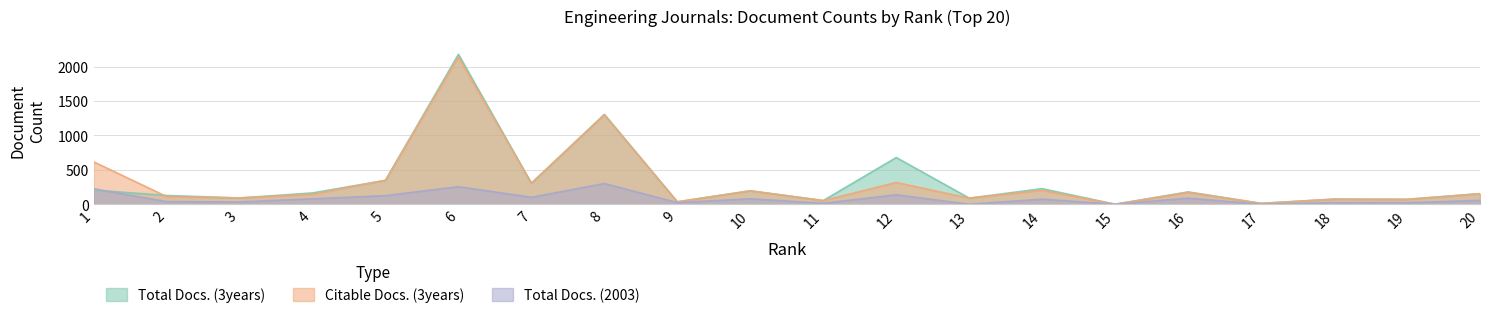

The Citable Docs. (3years) series shows 201 at 14. True or false?

True